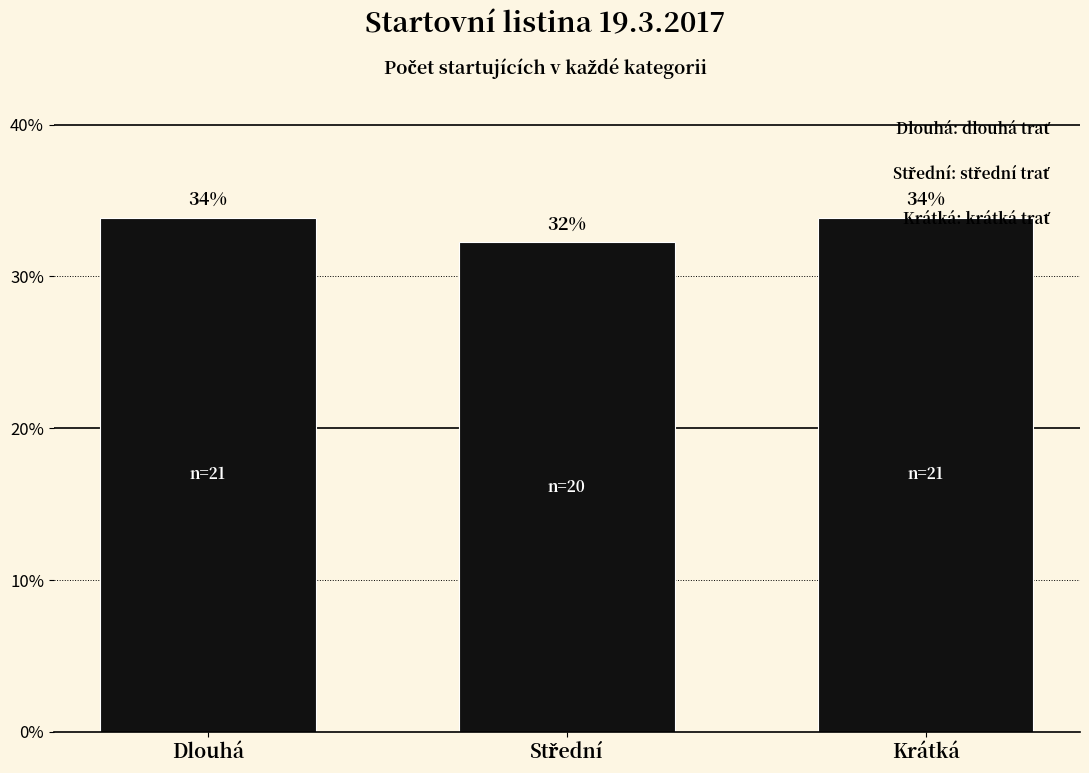

What is the value of the 3rd bar from the left?

33.9